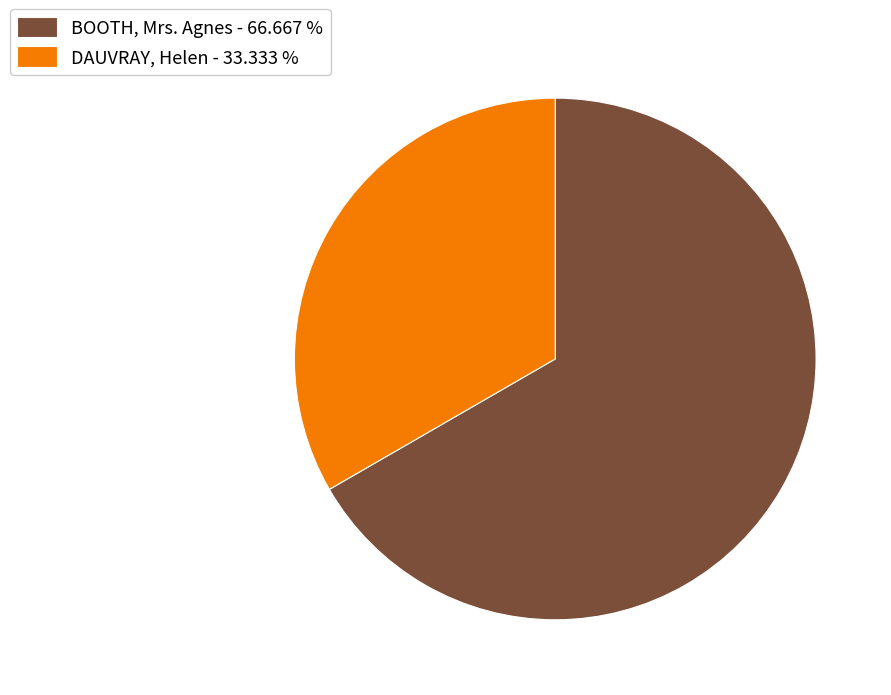

Which category has the biggest portion of the pie?

BOOTH, Mrs. Agnes